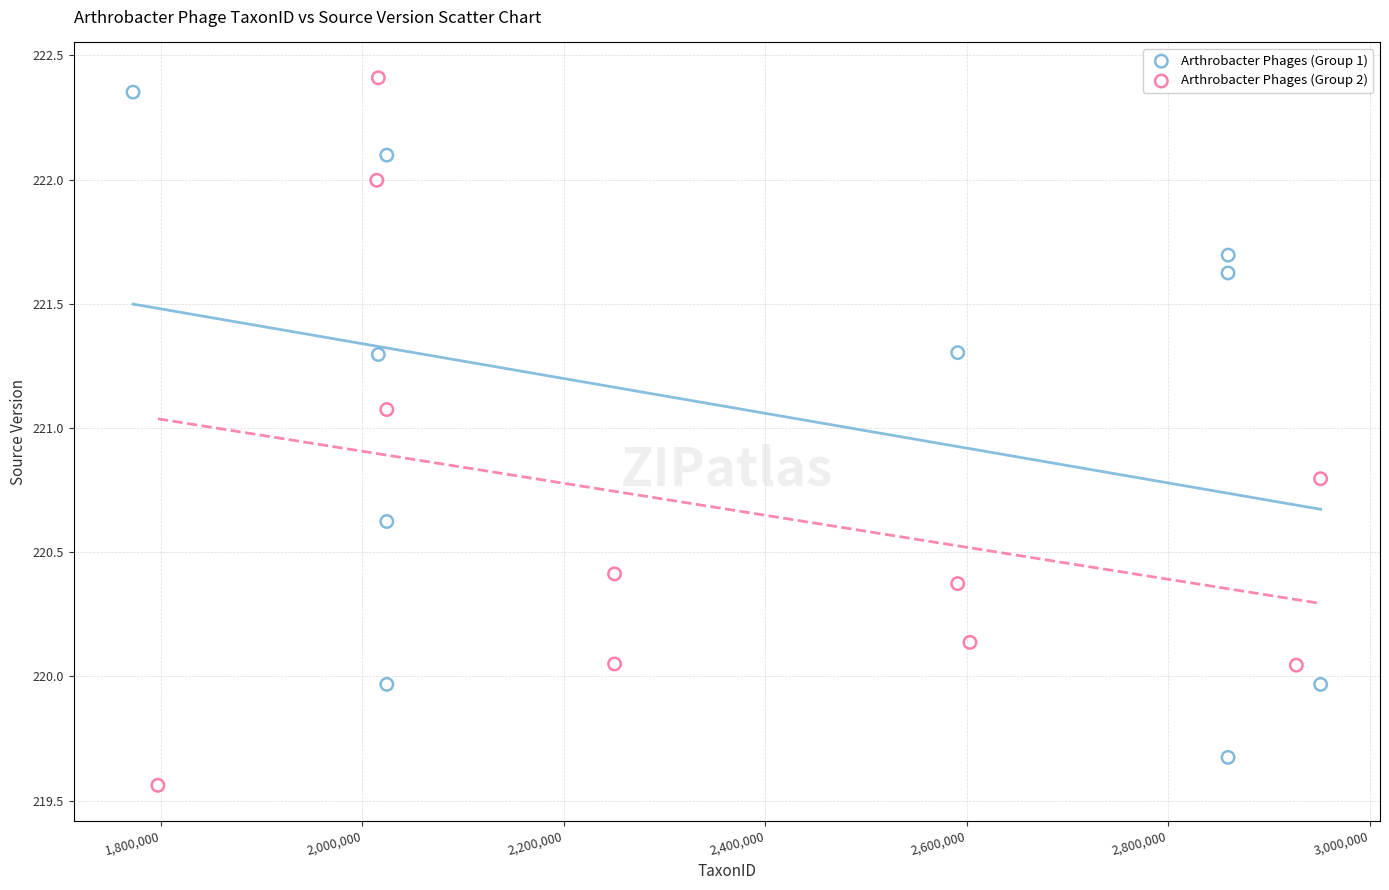

Which series has the widest spread of Y values?

Arthrobacter Phages (Group 2)